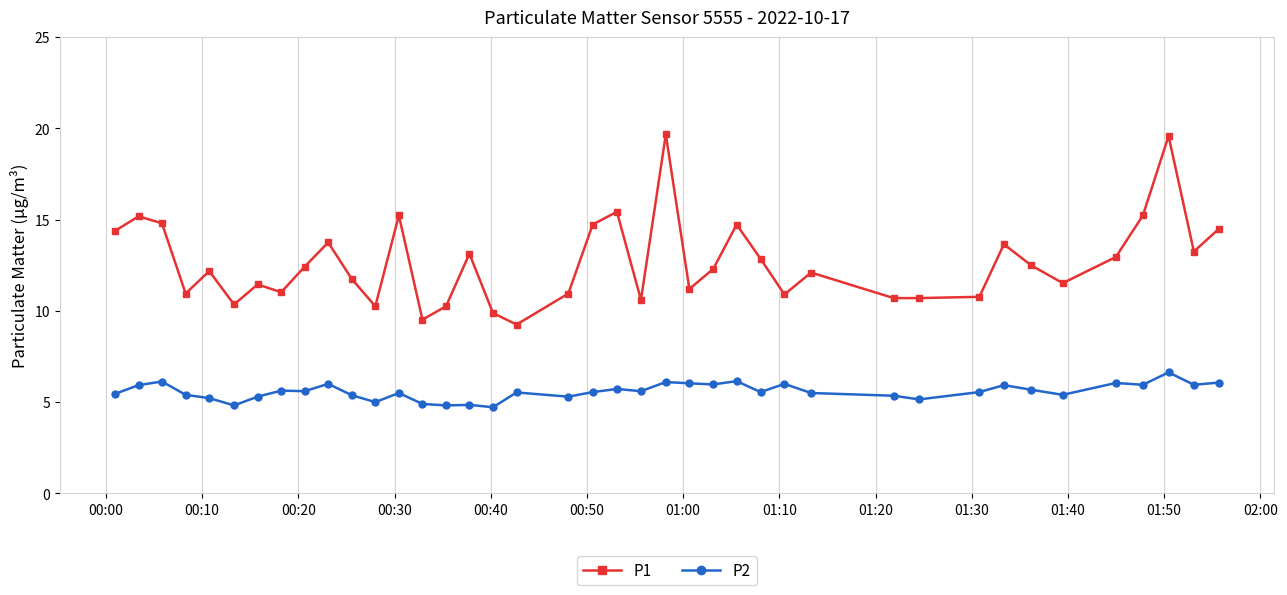

What is the minimum value shown in the chart?

4.7